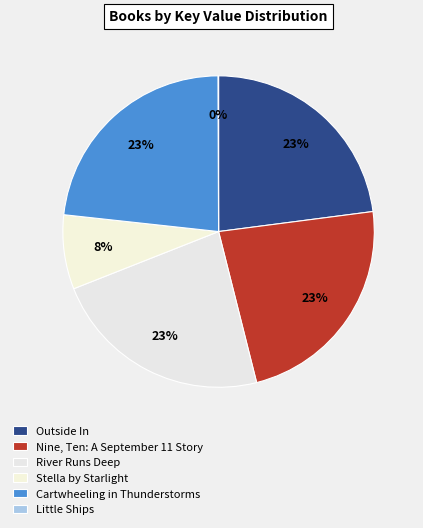

To the nearest percent, what is the average slice percentage?

17%